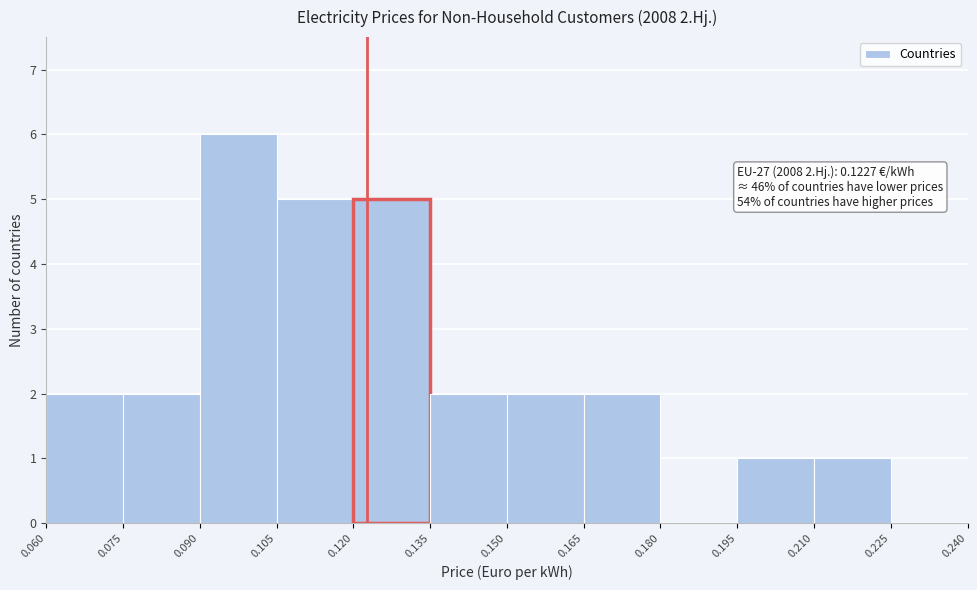

Which range on the x-axis has the tallest bar?

0.090 to 0.105